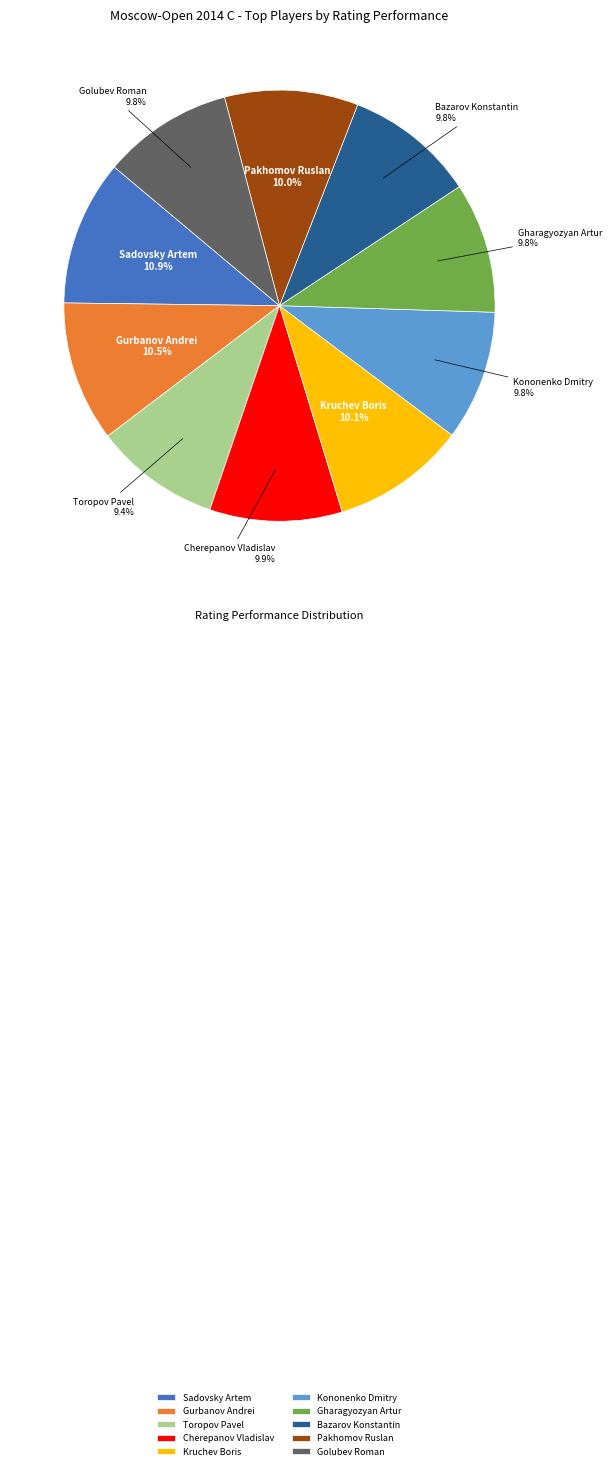

Is there a majority slice in this chart?

No